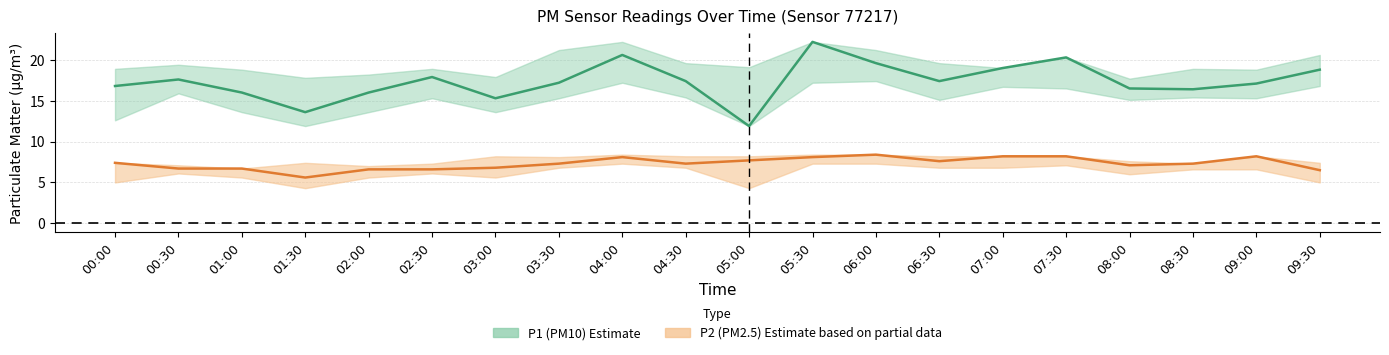

The P2_upper series shows 8.2 at 07:00. True or false?

True